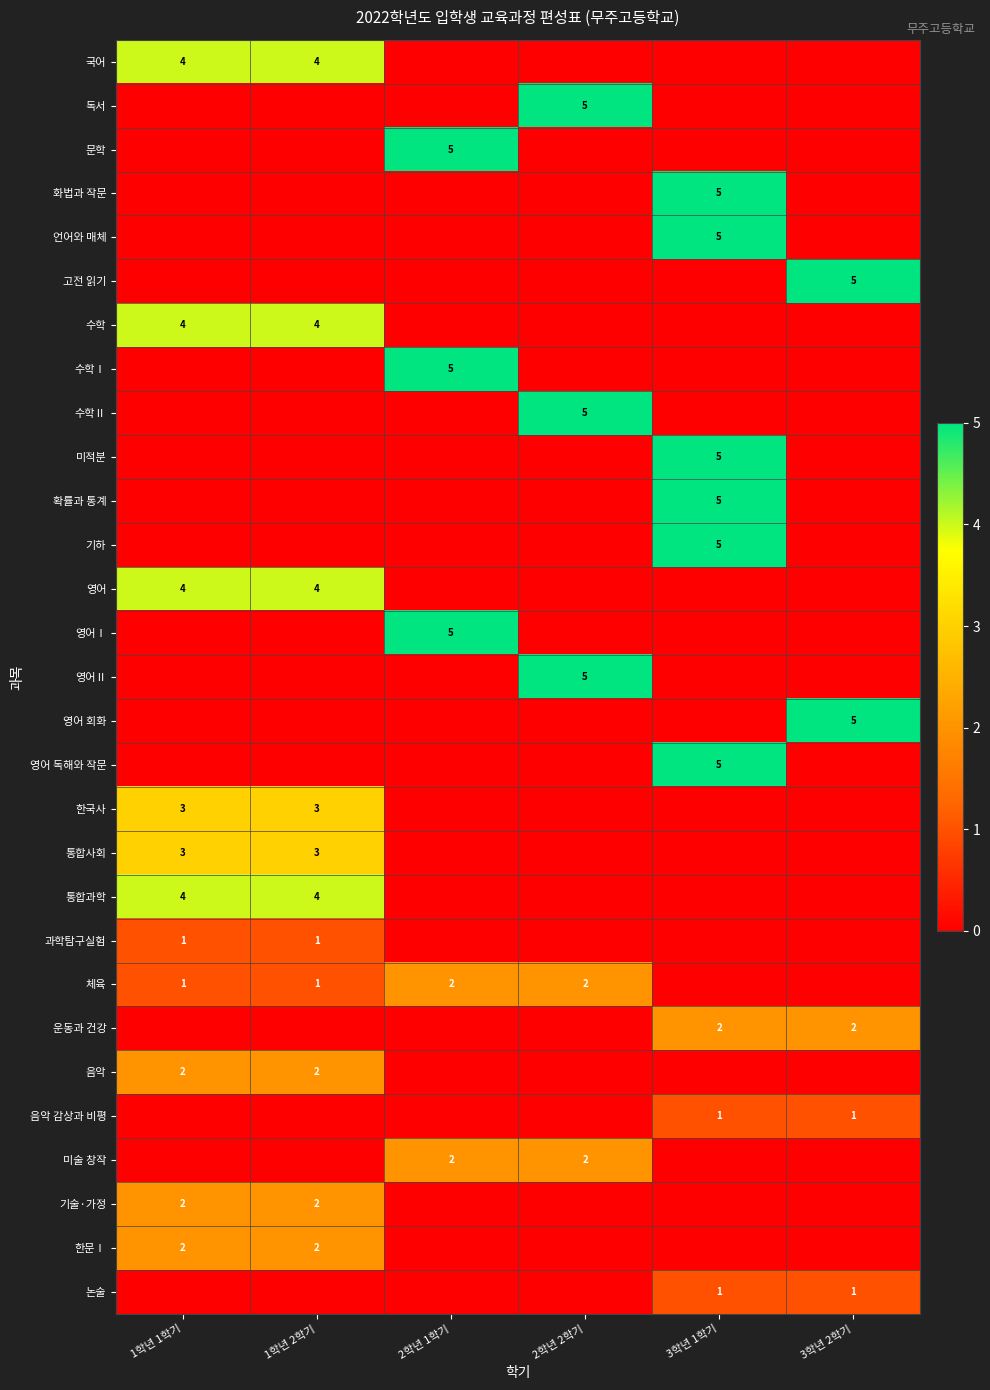

The value of 영어 at 1학년 2학기 is 4. True or false?

True